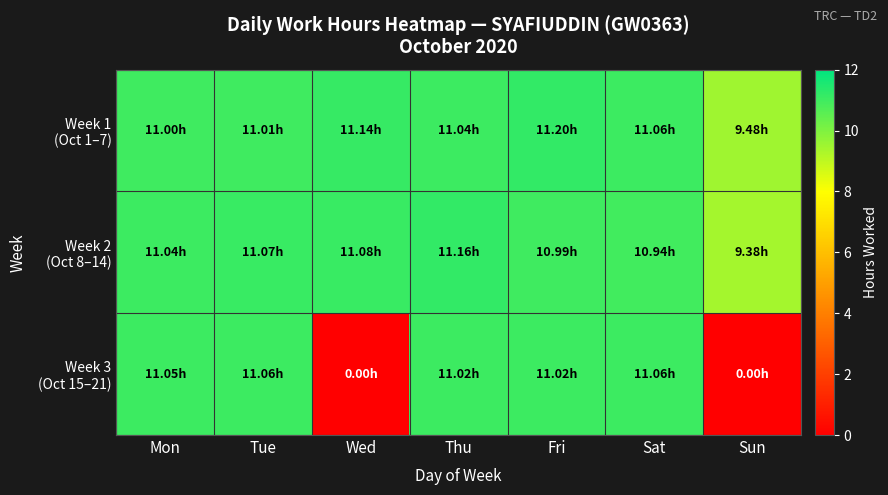

How many series are shown in this chart?

3